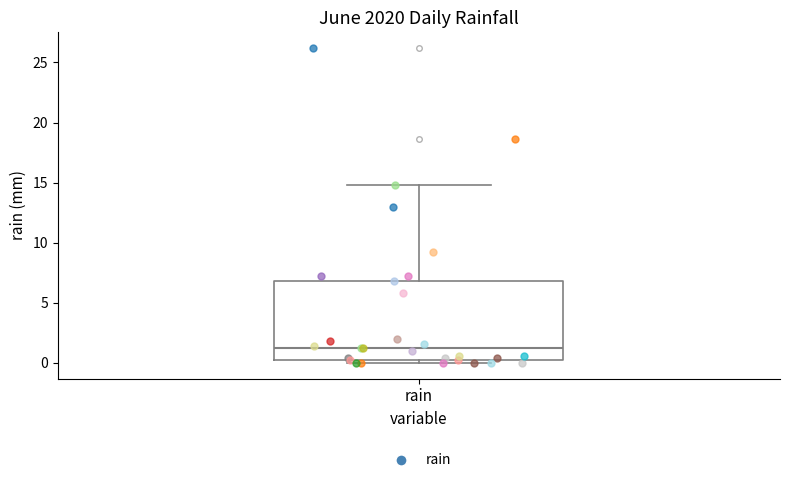

Read this box plot against the y-axis: the position of the median line, the range covered by the box, and the ends of both whiskers. The values are not printed on the chart, so give them approximately, as read against the axis.

median 1, box 0 to 7, whiskers 0 (just below the box's lower edge) to 15